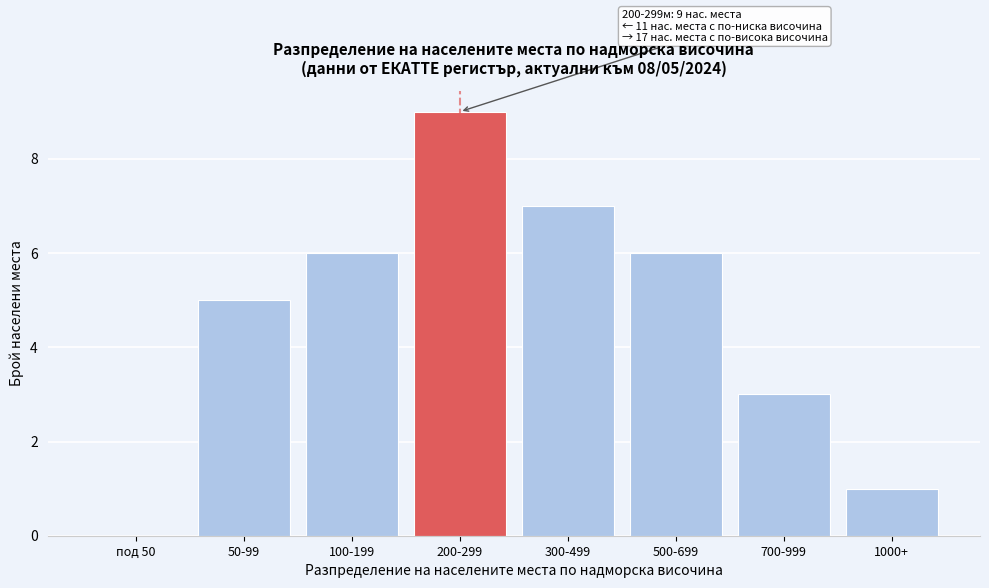

Reading right to left, list all the values displayed in this chart.

1000+=1	700-999=3	500-699=6	300-499=7	200-299=9	100-199=6	50-99=5	под 50=0